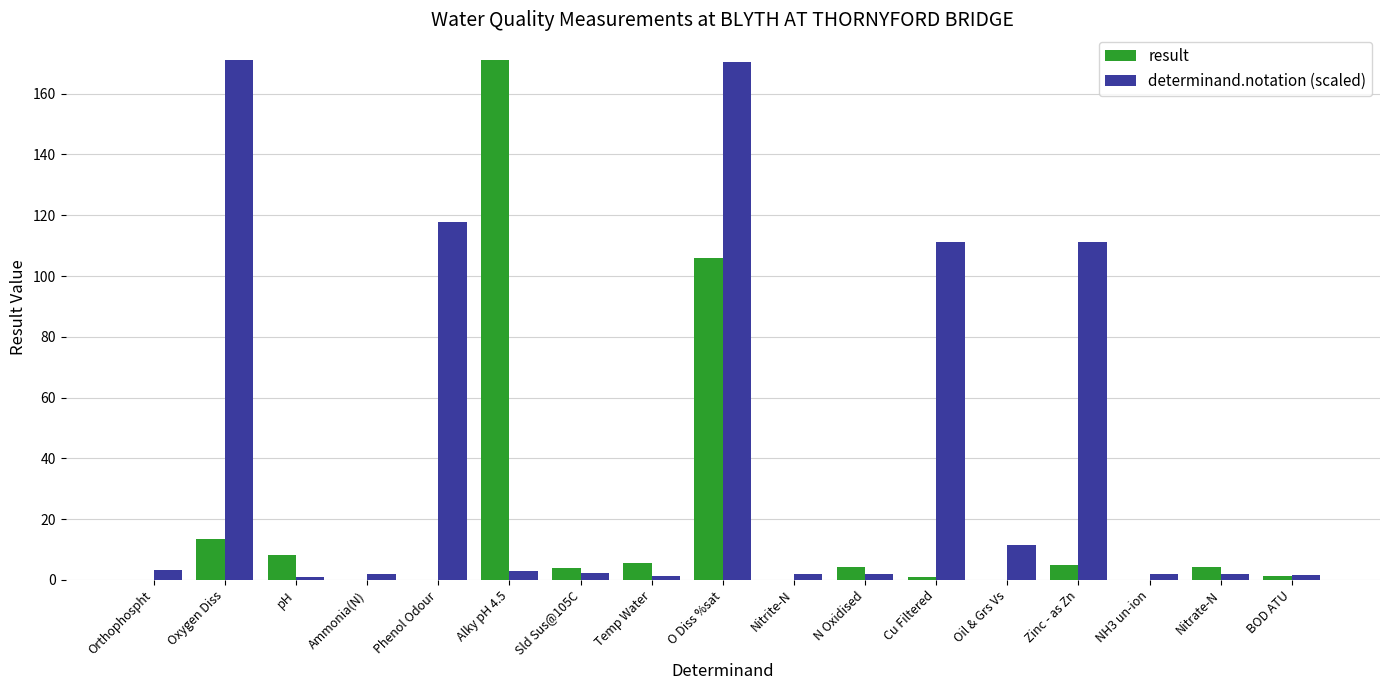

What is the maximum value shown in the chart?

171.0